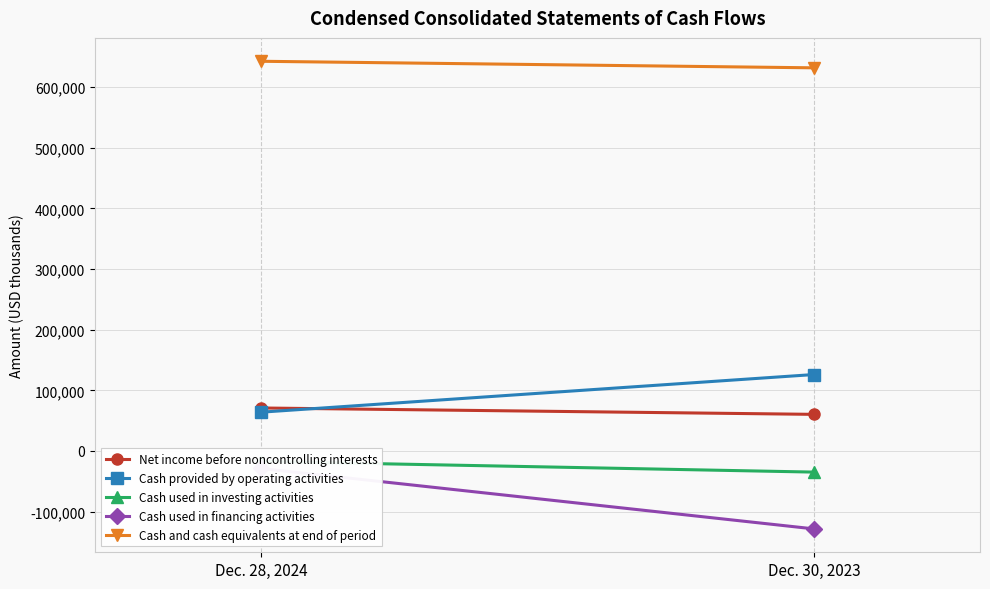

Which category has the highest value across all series?

Dec. 28, 2024